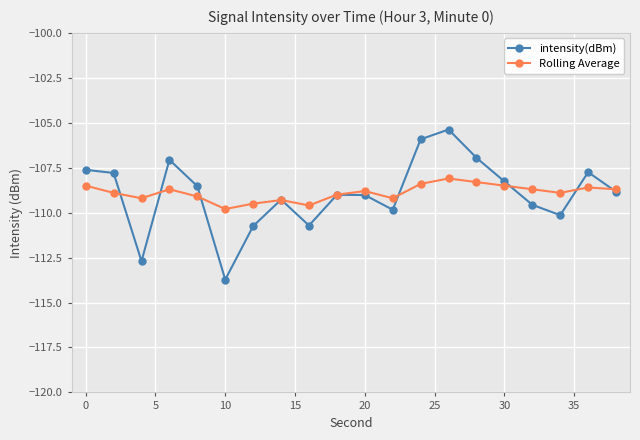

What is the smallest value displayed?

-113.7